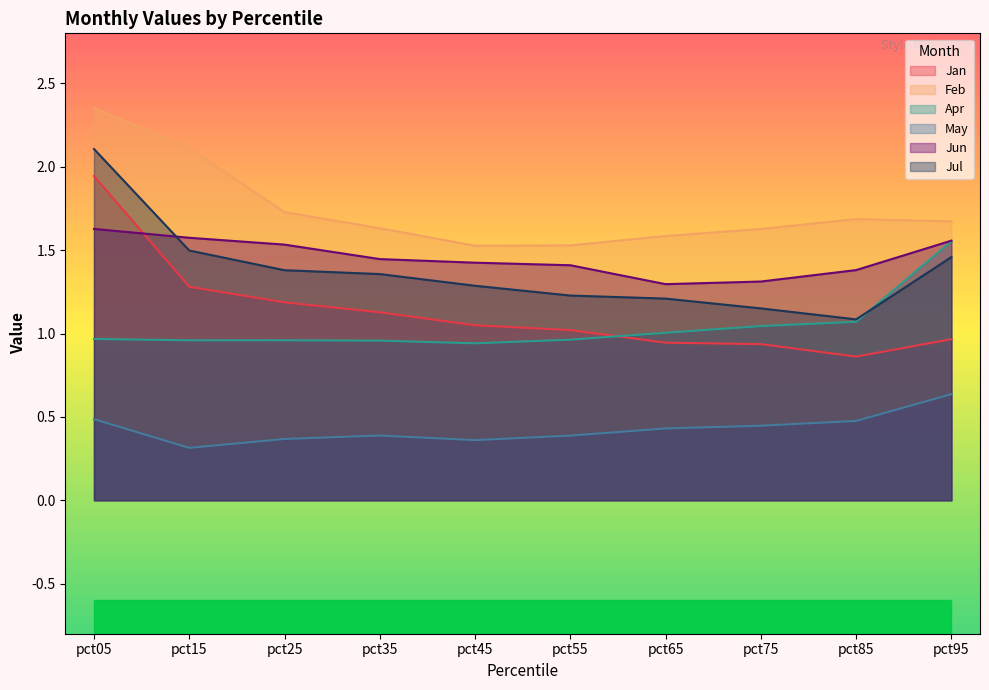

What is the lowest value of the Feb series?

1.5